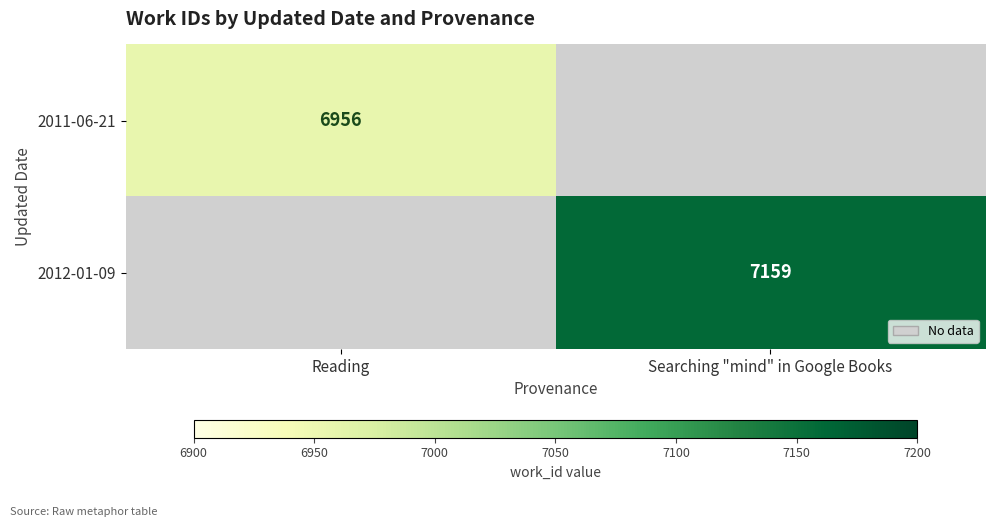

Is the value of 2012-01-09 at Searching "mind" in Google Books greater than the value of 2011-06-21 at Reading?

Yes